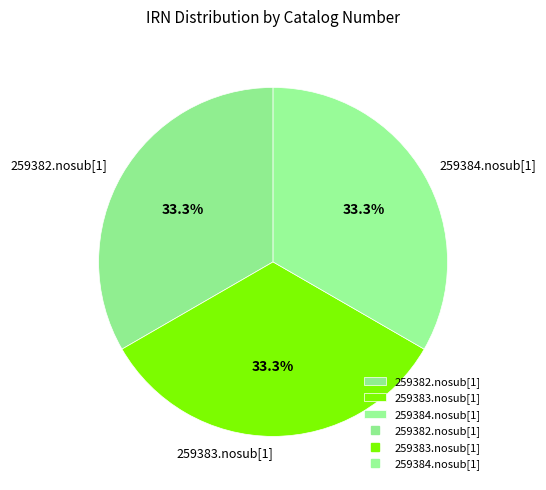

The 259383.nosub[1] slice represents 33% of the pie. True or false?

True